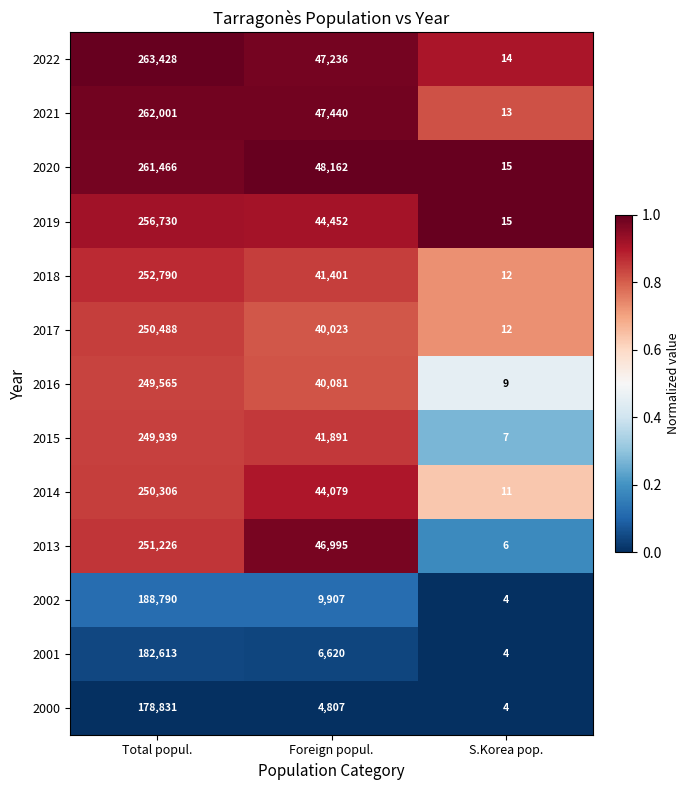

At which category does the chart reach its minimum across all series?

S.Korea pop.